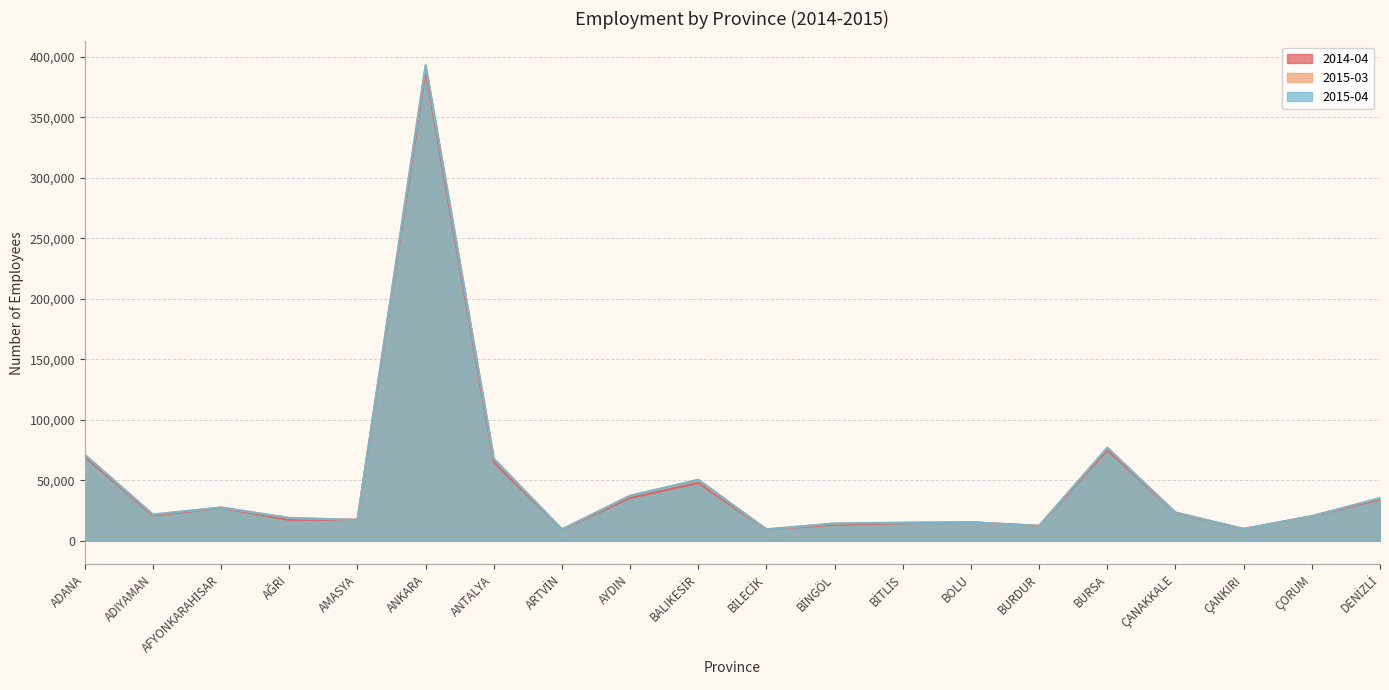

How many data points in 2015-04 are less than 21648?

10